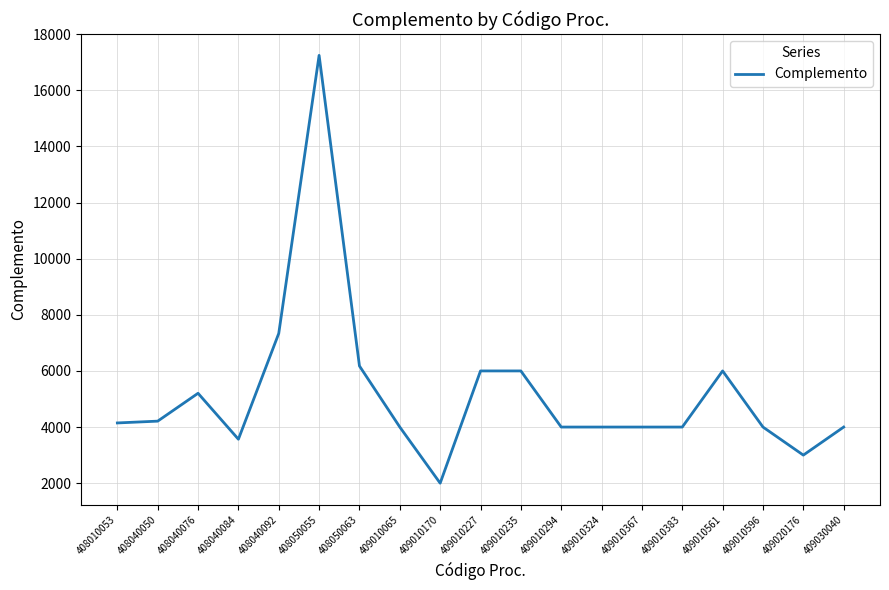

What is the sum of the values at 408040050 and 409010235?

10210.8